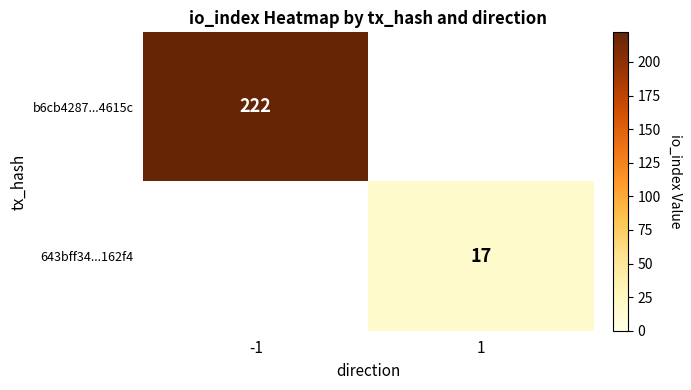

Which category has the lowest value across all series?

1